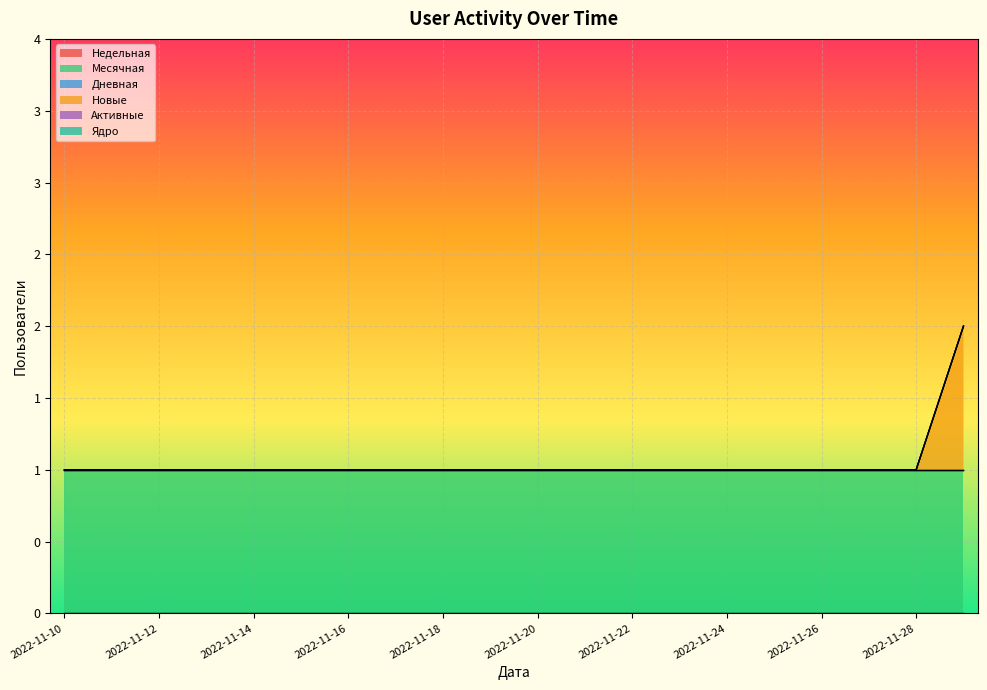

True or false: Активные has a value of 0 at 2022-11-25.

True